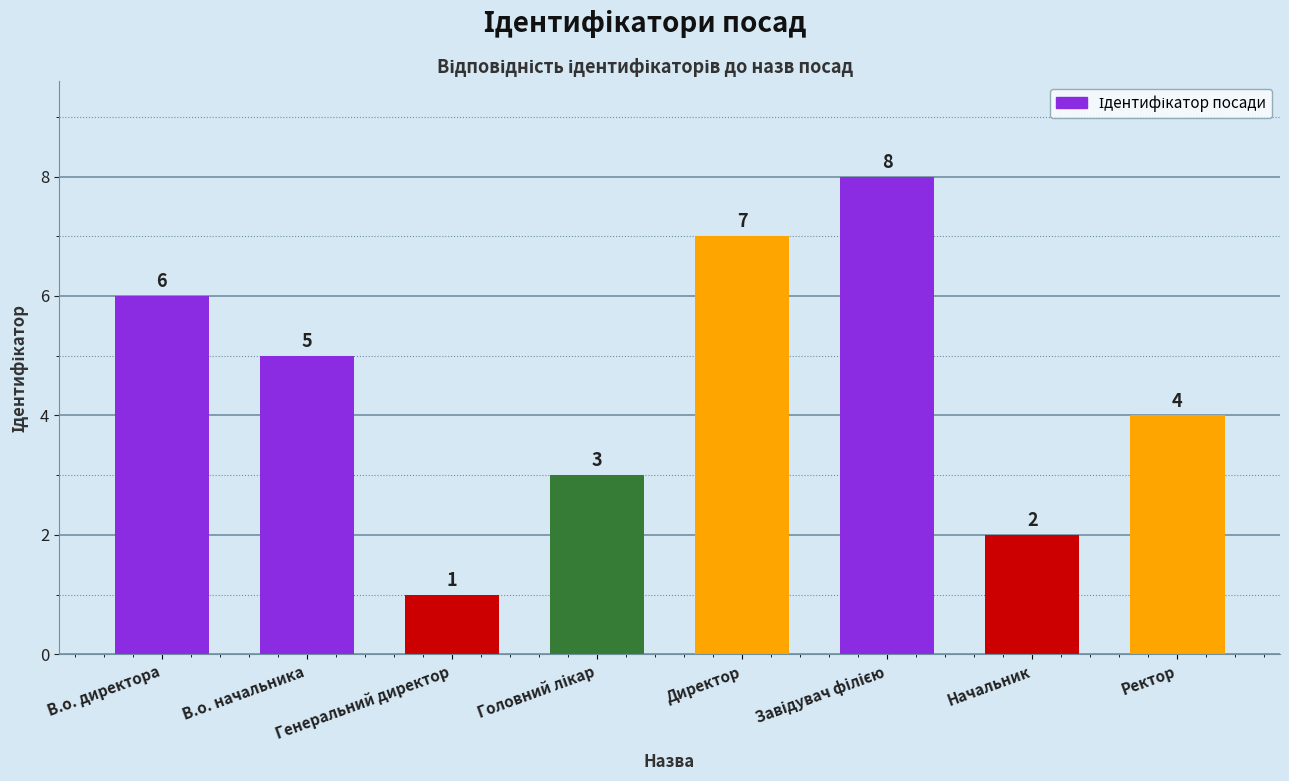

What is the greatest value displayed?

8